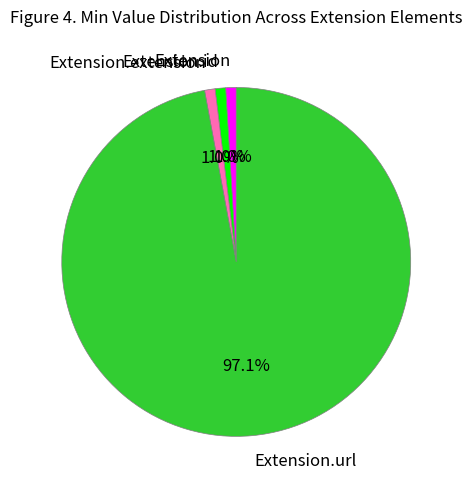

What is the largest slice in the pie chart?

Extension.url